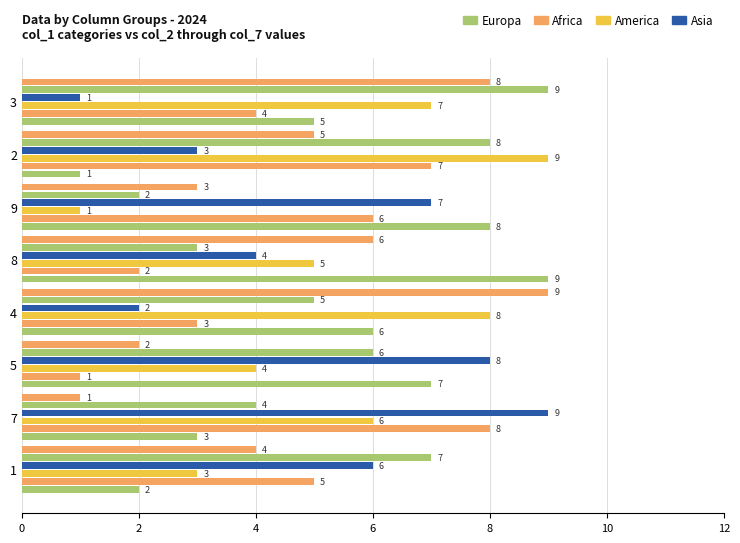

Which series has the largest total across all categories?

Europa